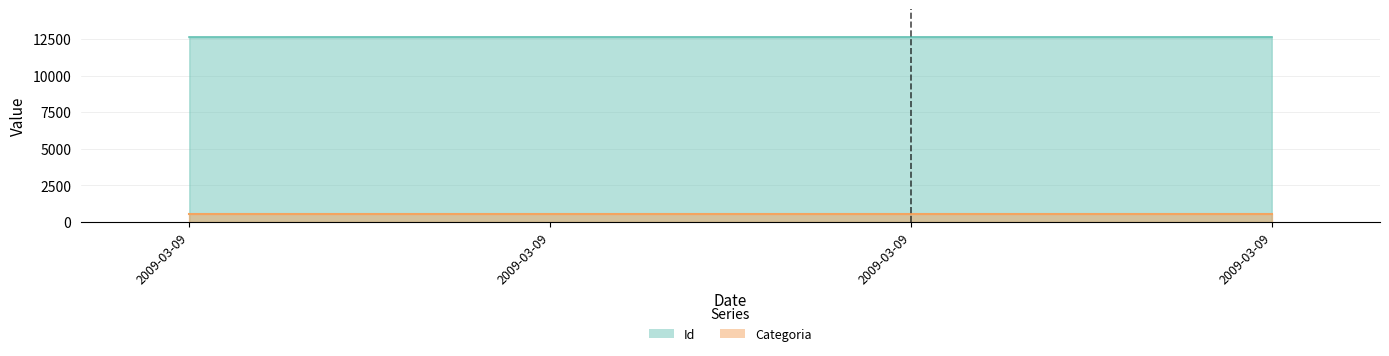

How many data points does each series have?

4